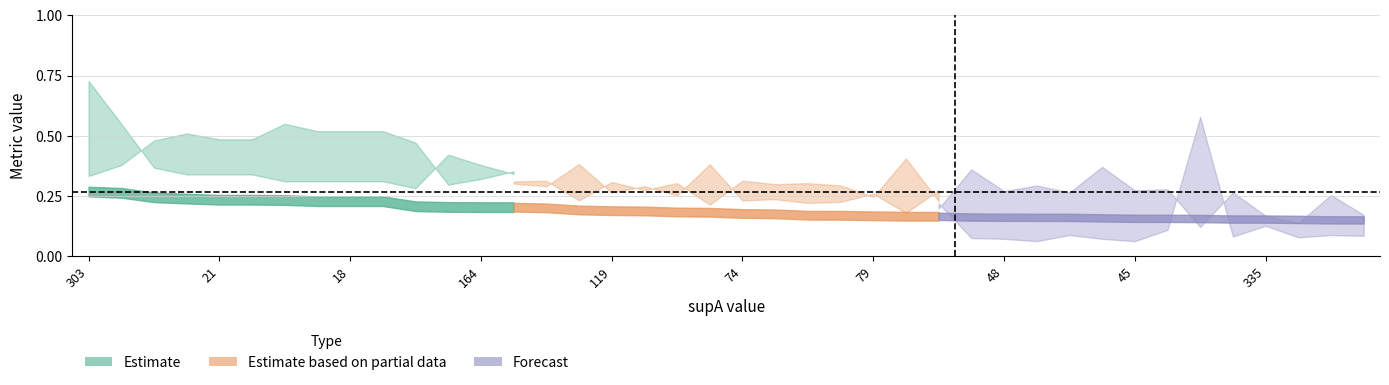

Is it true that condBA equals 0.2 at 9?

False